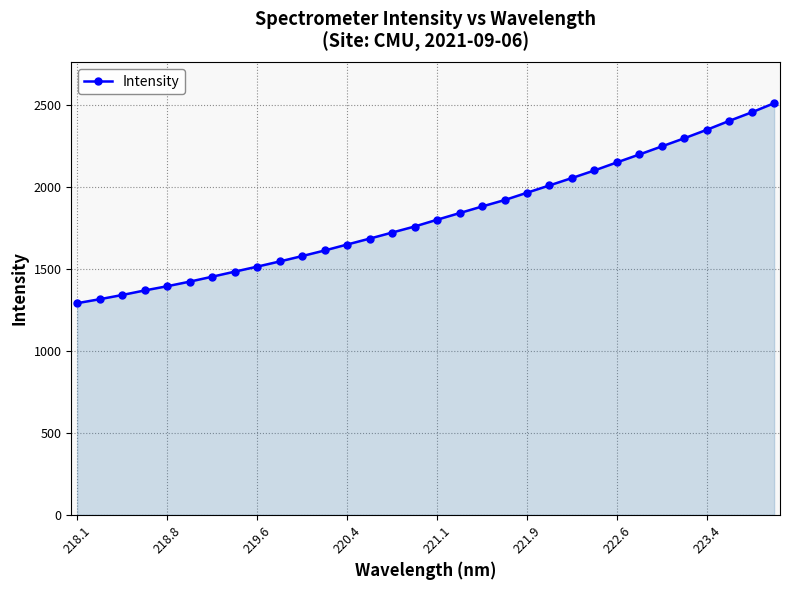

True or false: the data has more than 2 interior local peaks.

False